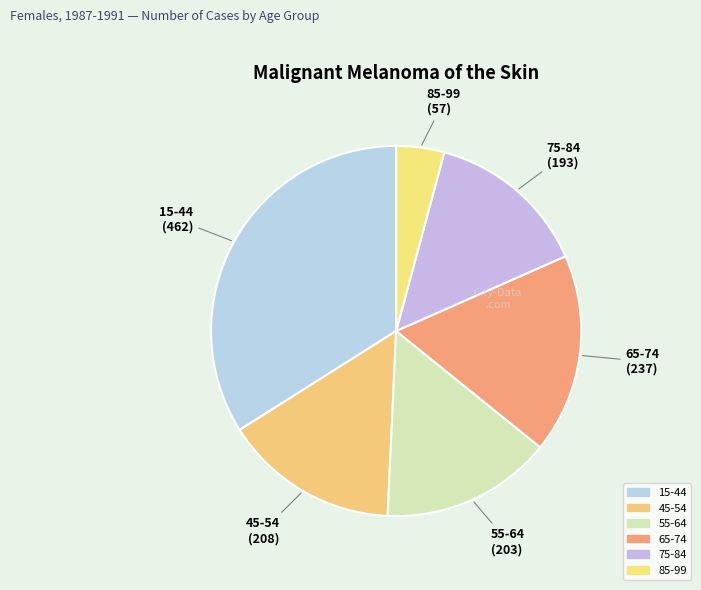

To the nearest percent, what percentage of the pie is 85-99?

4%